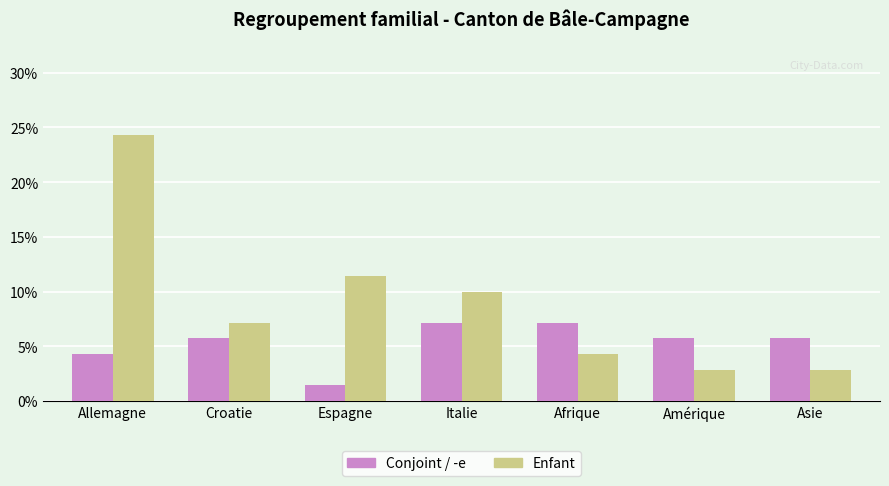

Is it true that Conjoint / -e equals 3.9 at Croatie?

False